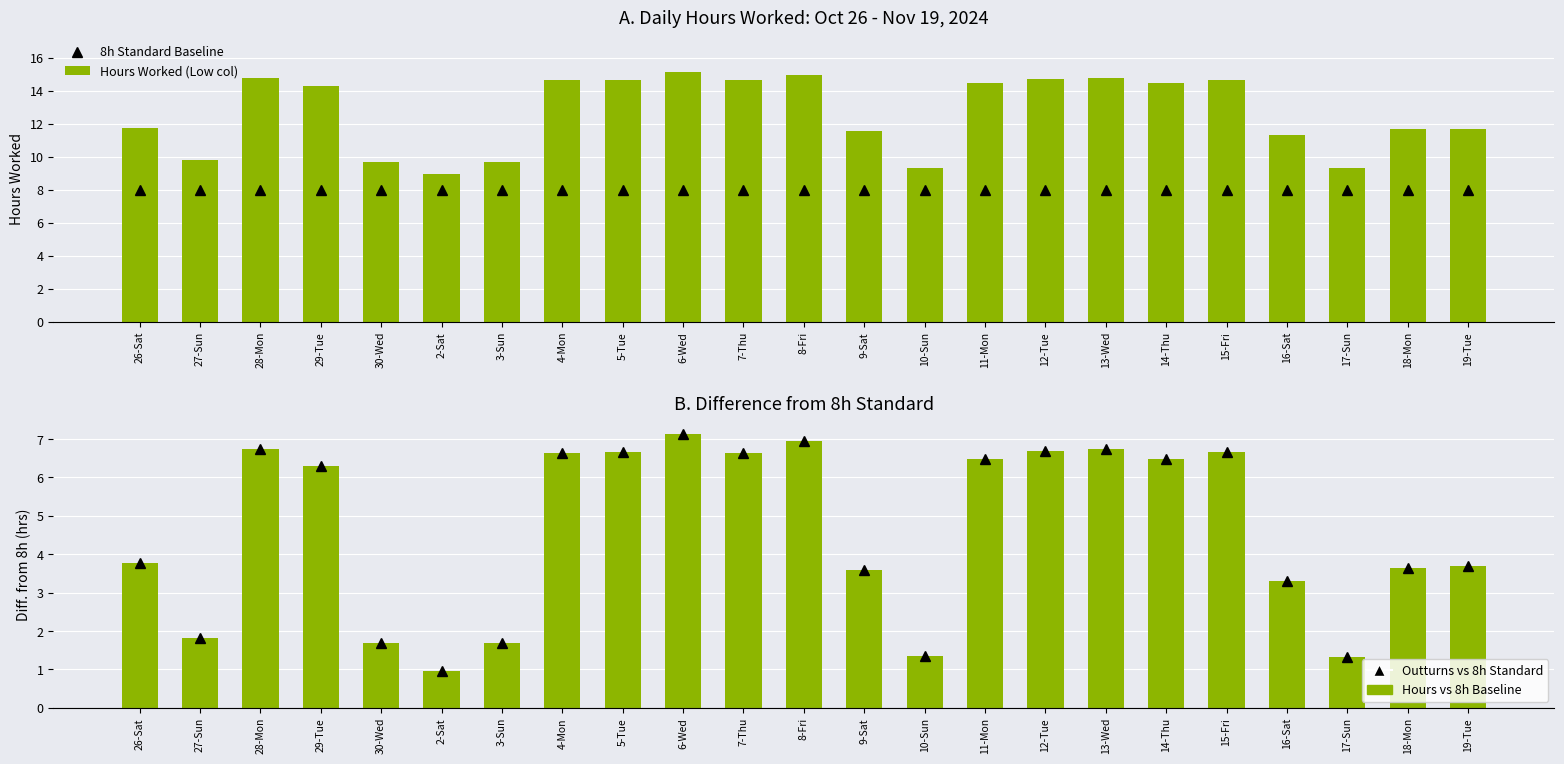

What is the difference between the maximum and second lowest values in the Hours vs 8h Baseline series?

5.8